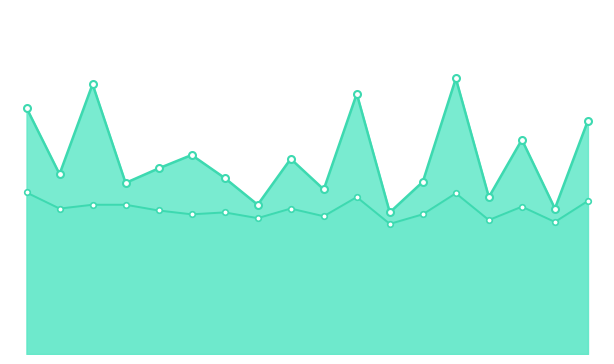

How many lines are shown in the chart?

2